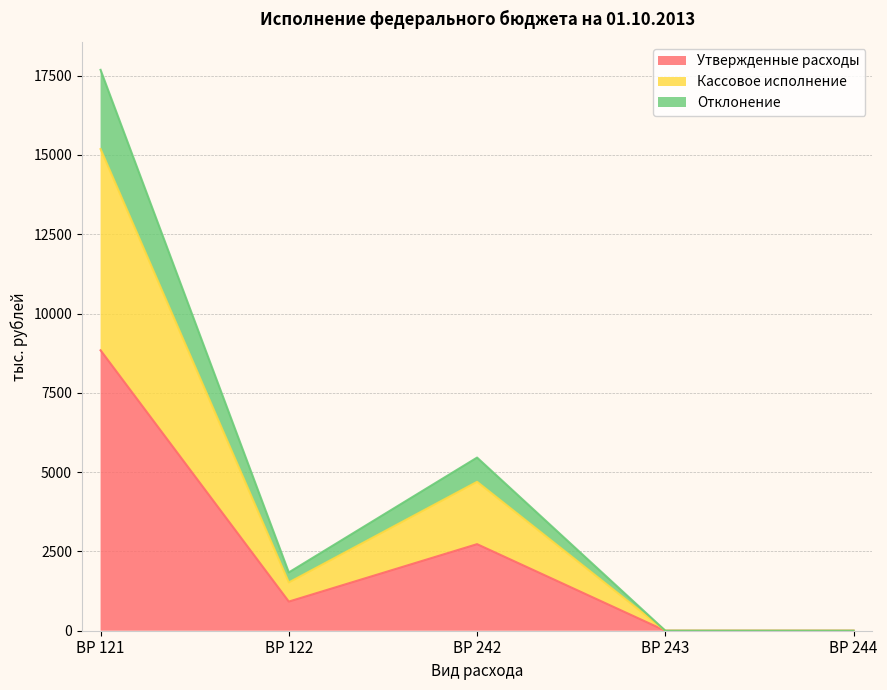

Does the chart display data point markers on the line(s)?

No